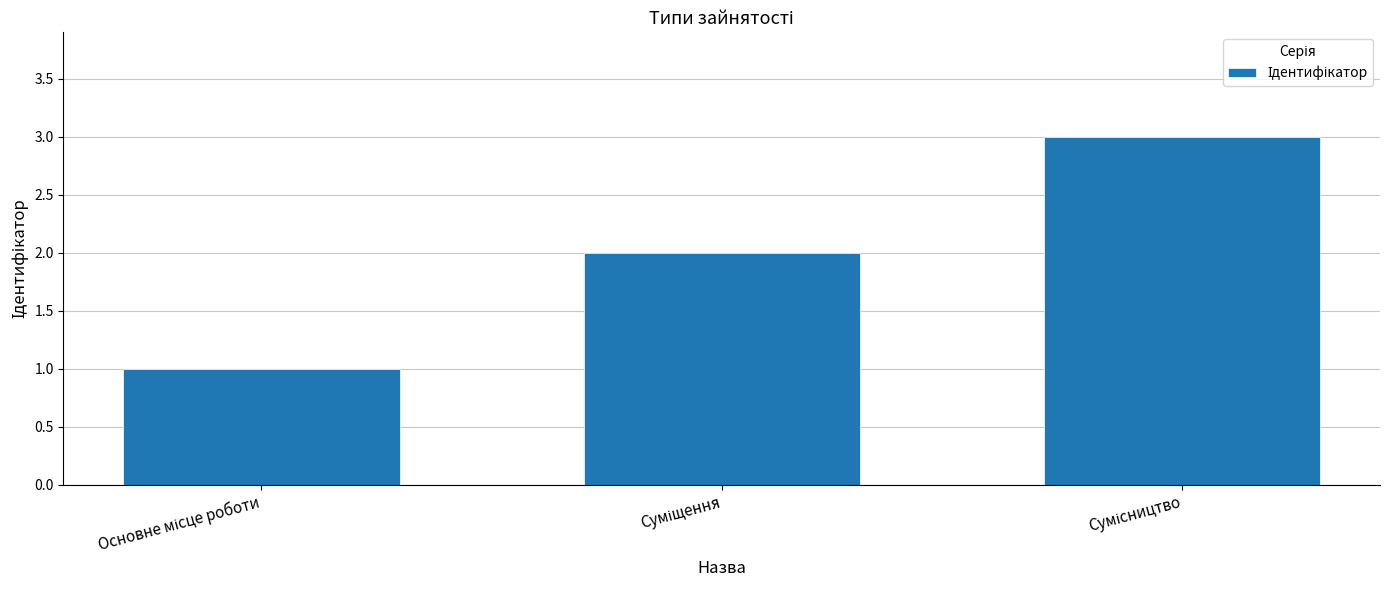

What is the maximum value shown in the chart?

3